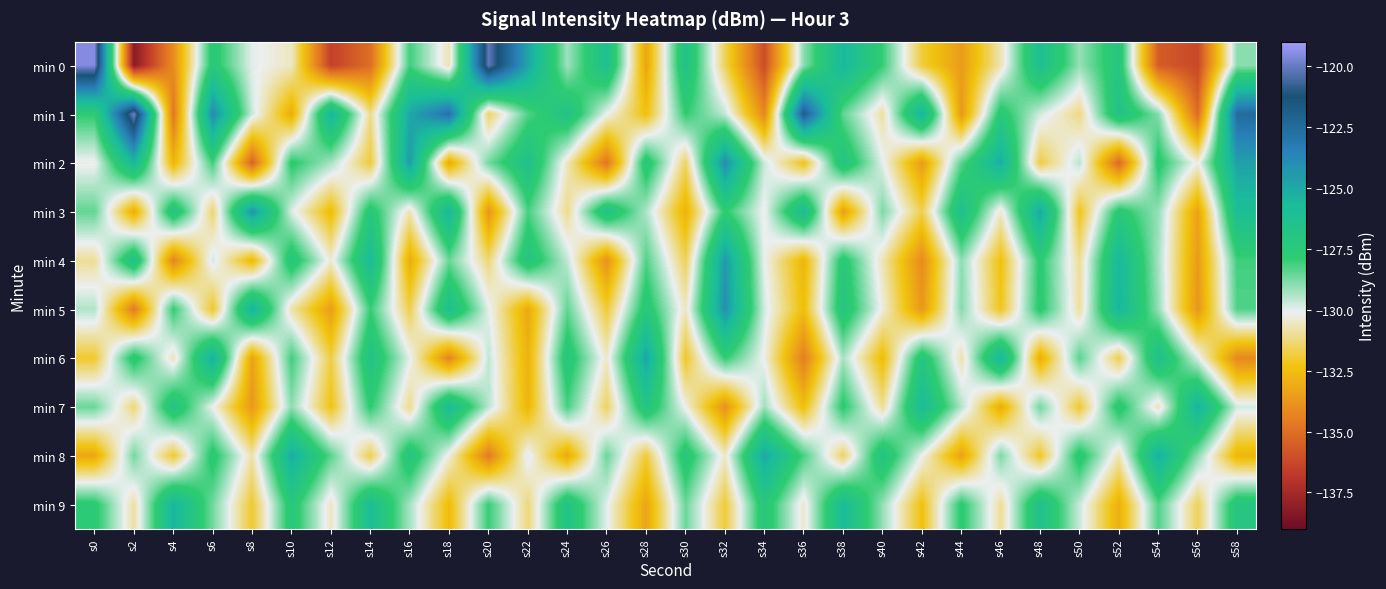

Which series has the widest spread of values?

min 0